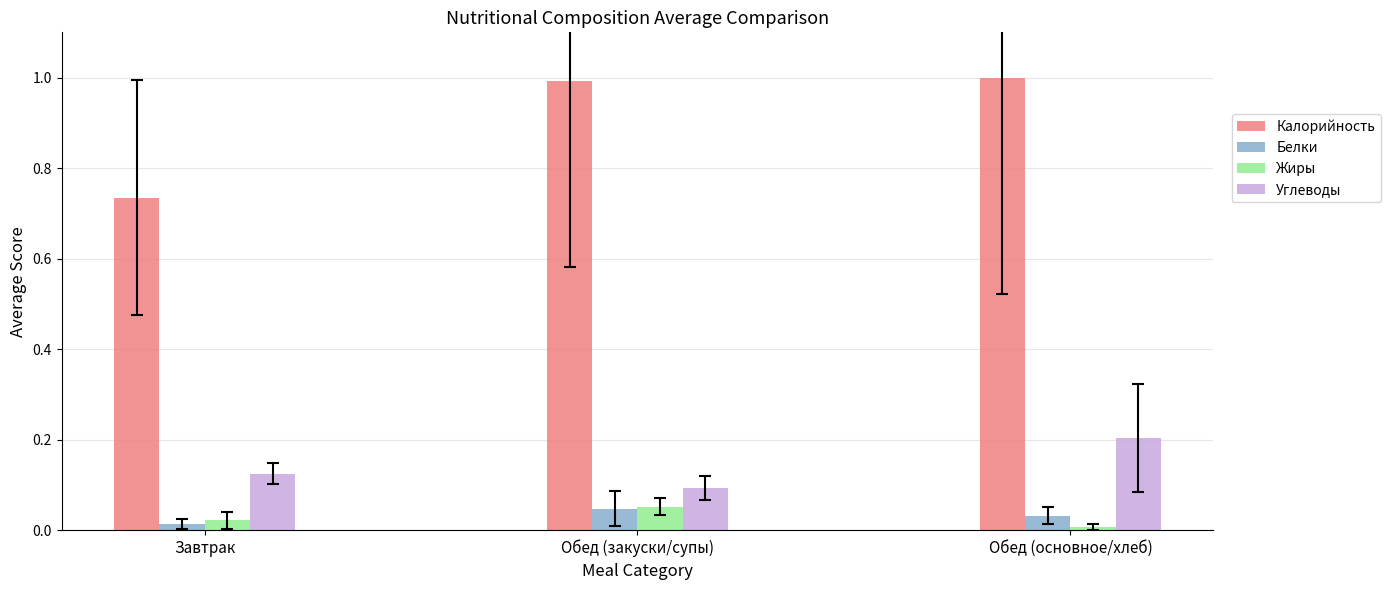

How many bars are there in total?

12